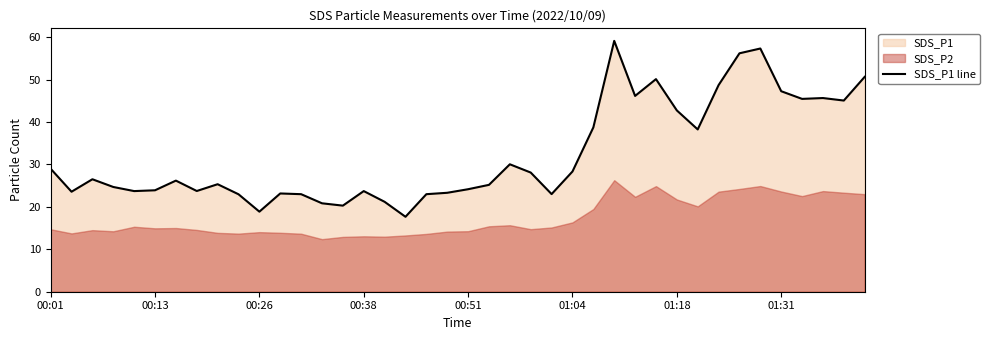

The value of SDS_P1 line at 00:01 is 11.2. True or false?

False